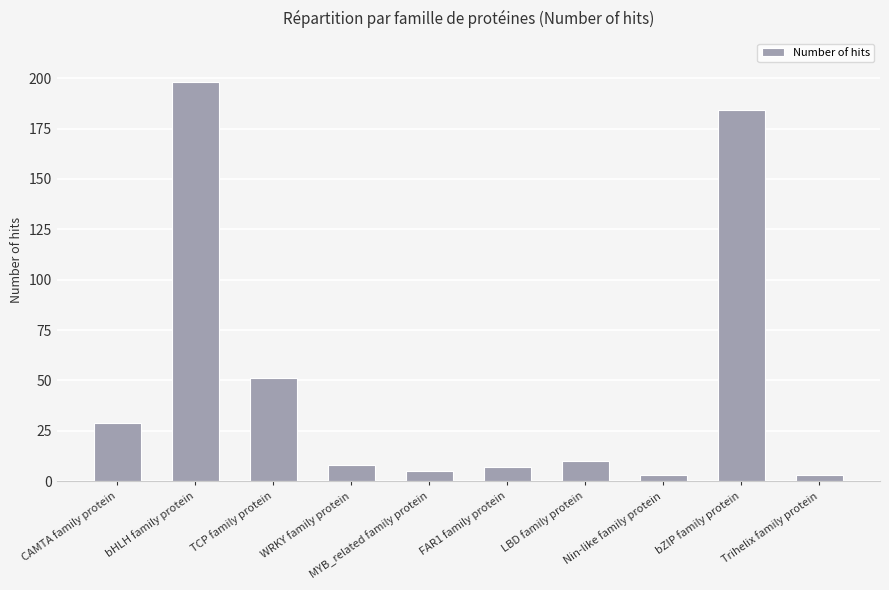

What is the minimum value shown in the chart?

3